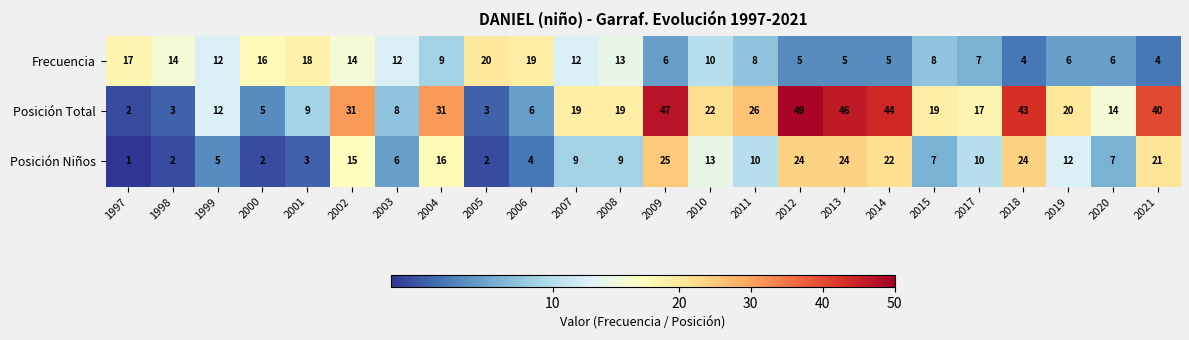

What is the sum of the Frecuencia values at 2017 and 2012?

12